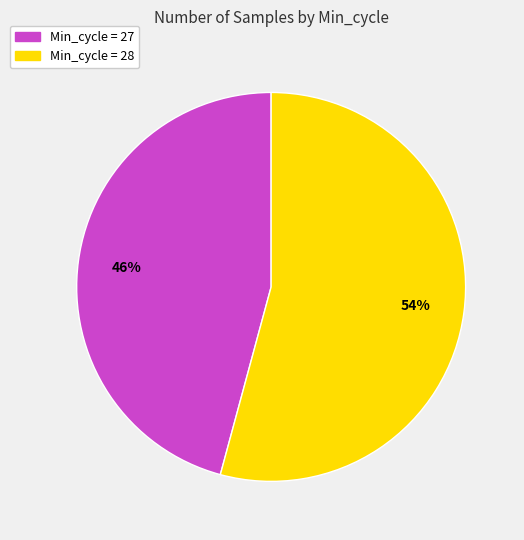

Is there a majority slice in this chart?

Yes